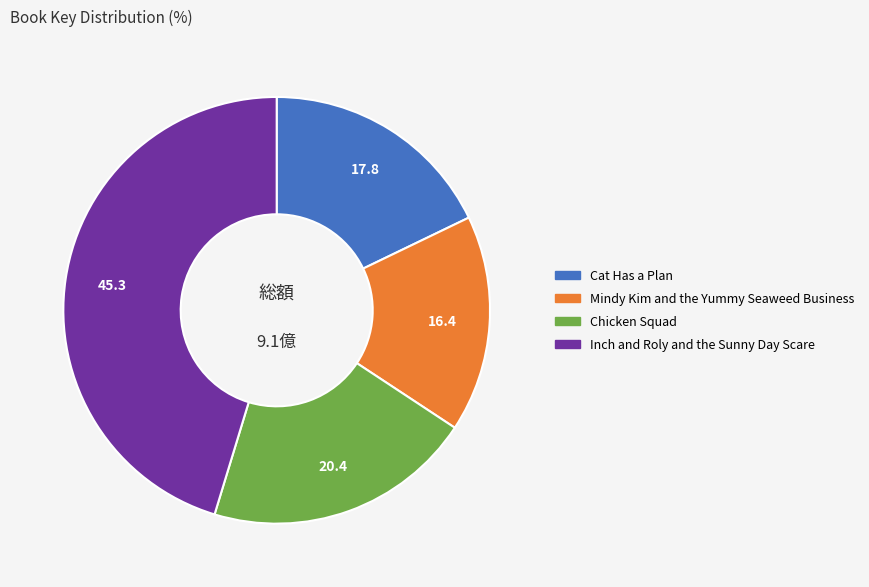

Is there a majority slice in this chart?

No